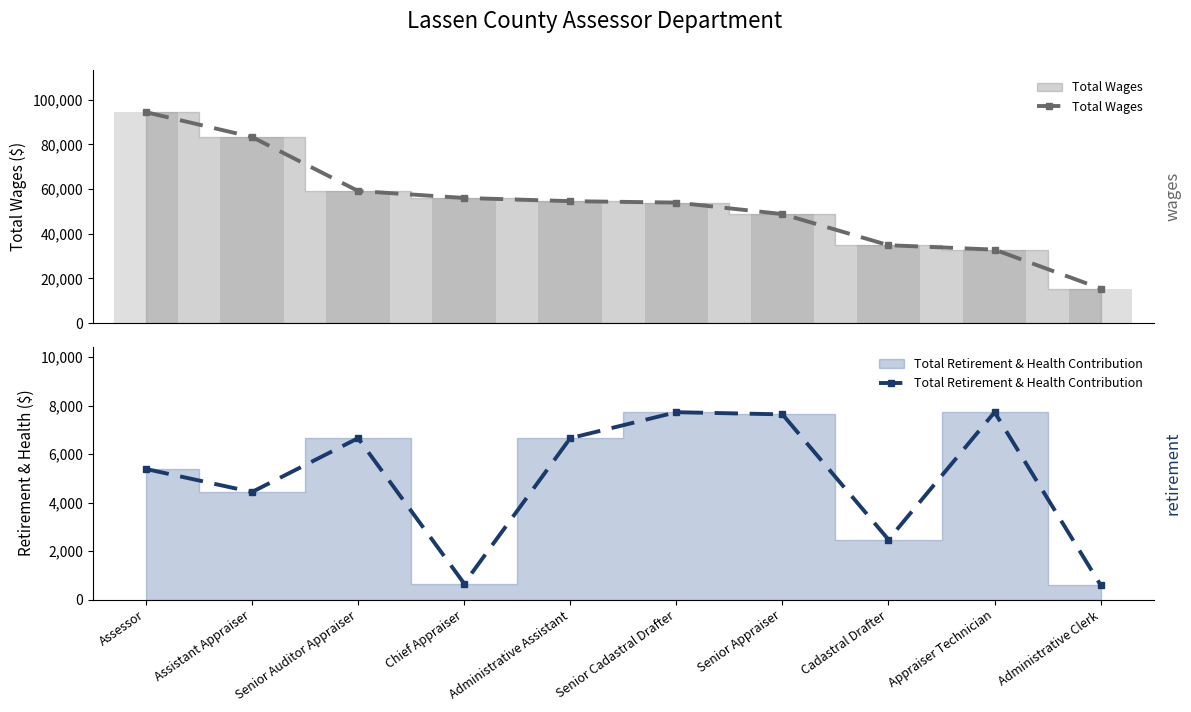

What is the total value across all series at Chief Appraiser?

56720